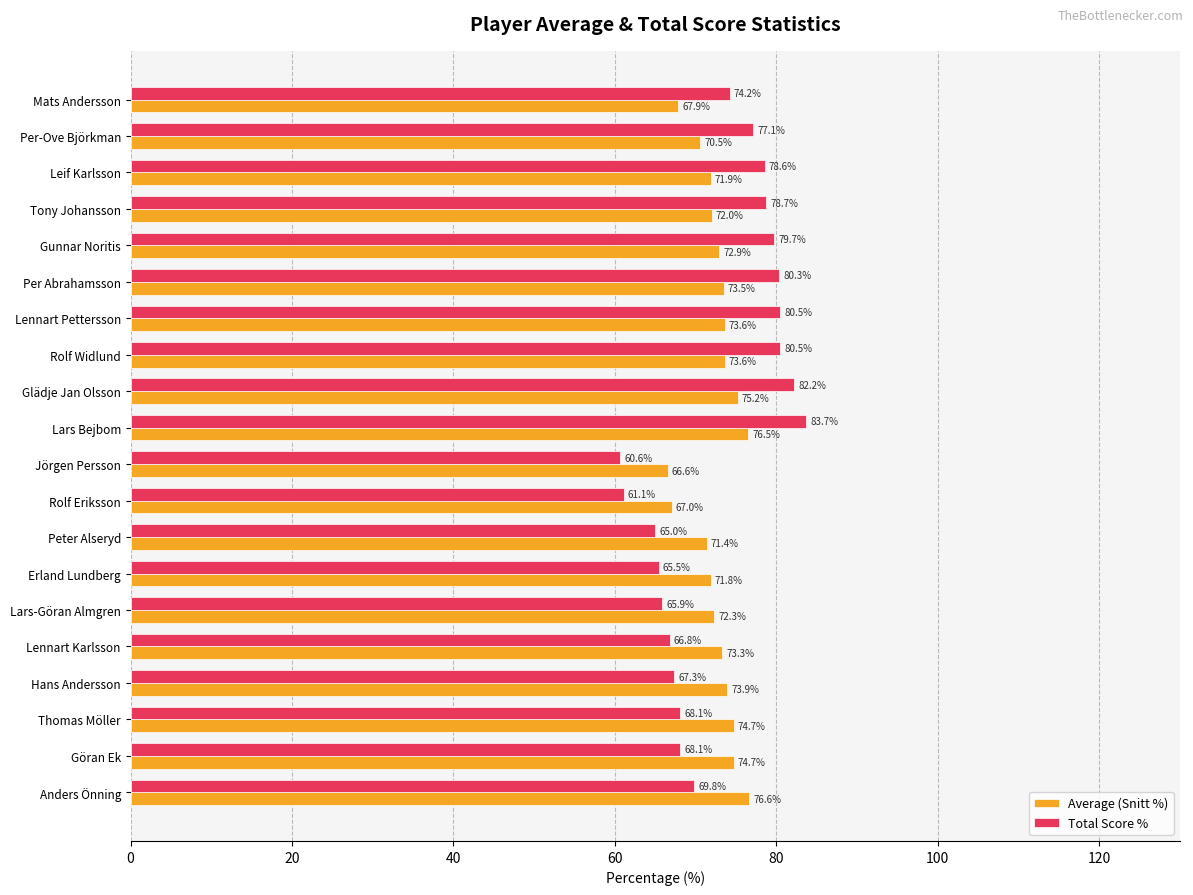

Is it true that Average (Snitt %) equals 73.3 at Lennart Karlsson?

True